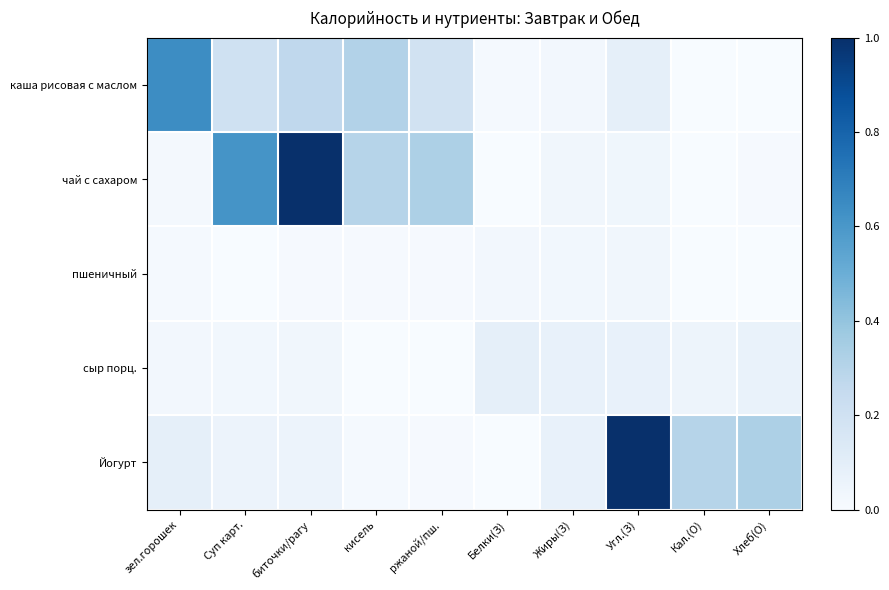

Reading left to right, extract all data points from this chart.

каша рисовая с маслом: зел.горошек=0.6	Суп карт.=0.2	биточки/рагу=0.3	кисель=0.3	ржаной/пш.=0.2	Белки(З)=0.0	Жиры(З)=0.0	Угл.(З)=0.1	Кал.(О)=0.0	Хлеб(О)=0.0
чай с сахаром: зел.горошек=0.0	Суп карт.=0.6	биточки/рагу=1.0	кисель=0.3	ржаной/пш.=0.3	Белки(З)=0.0	Жиры(З)=0.0	Угл.(З)=0.0	Кал.(О)=0.0	Хлеб(О)=0.0
пшеничный: зел.горошек=0.0	Суп карт.=0.0	биточки/рагу=0.0	кисель=0.0	ржаной/пш.=0.0	Белки(З)=0.0	Жиры(З)=0.0	Угл.(З)=0.0	Кал.(О)=0.0	Хлеб(О)=0.0
сыр порц.: зел.горошек=0.0	Суп карт.=0.0	биточки/рагу=0.0	кисель=0.0	ржаной/пш.=0.0	Белки(З)=0.1	Жиры(З)=0.1	Угл.(З)=0.1	Кал.(О)=0.1	Хлеб(О)=0.1
Йогурт: зел.горошек=0.1	Суп карт.=0.1	биточки/рагу=0.1	кисель=0.0	ржаной/пш.=0.0	Белки(З)=0.0	Жиры(З)=0.1	Угл.(З)=1.0	Кал.(О)=0.3	Хлеб(О)=0.3